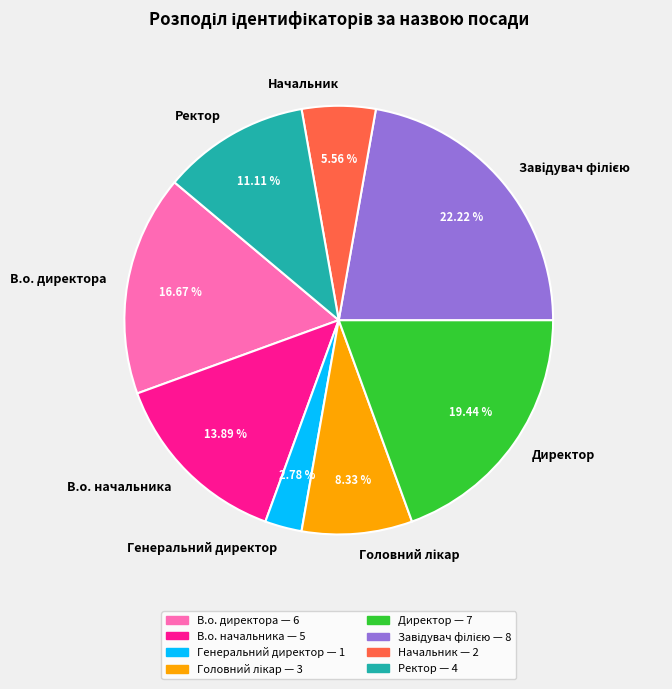

What is the total percentage of Начальник and В.о. начальника?

19.4%